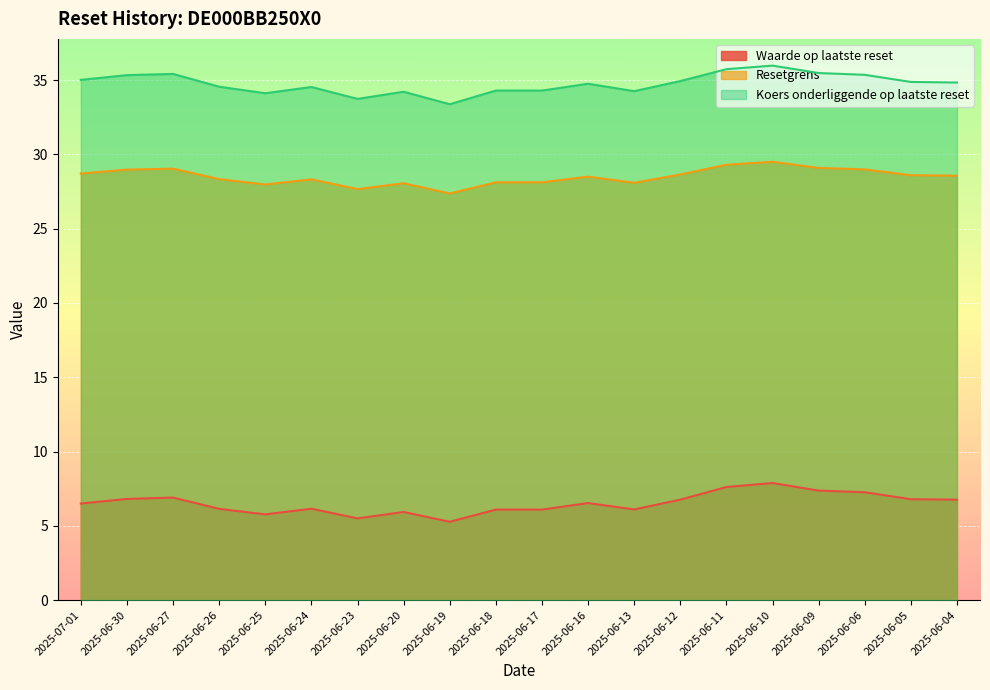

What is the difference between the highest and lowest values at 2025-06-06?

28.1